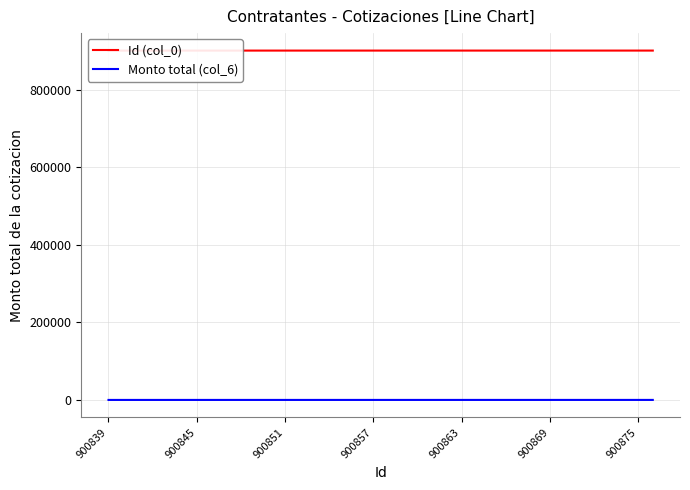

How many data points in Monto total (col_6) are less than 20?

19